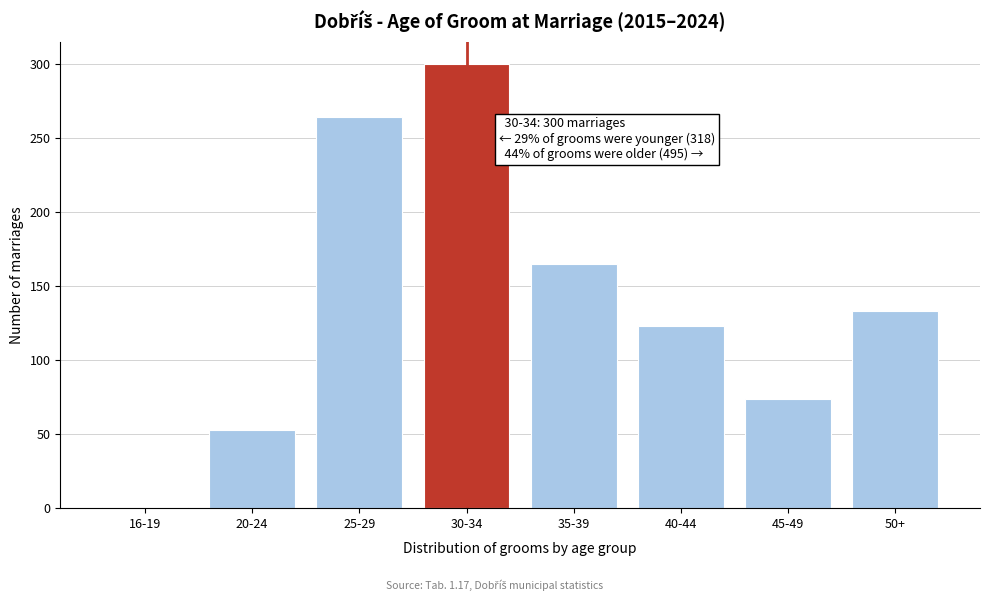

Reading right to left, what are all the values shown in this chart?

133	74	123	165	300	264	53	1